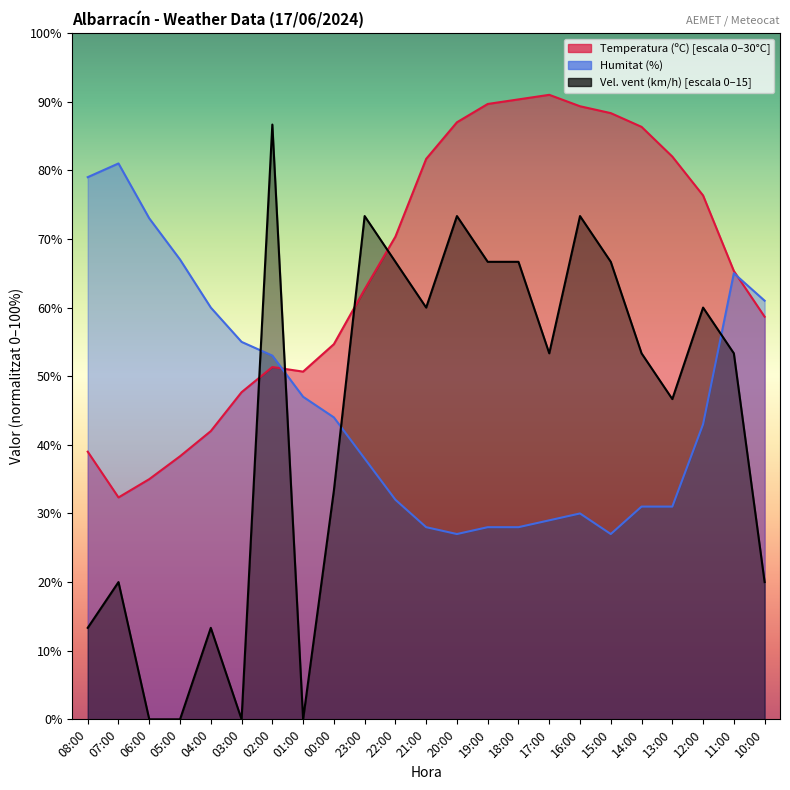

Count the number of categories in the chart.

23